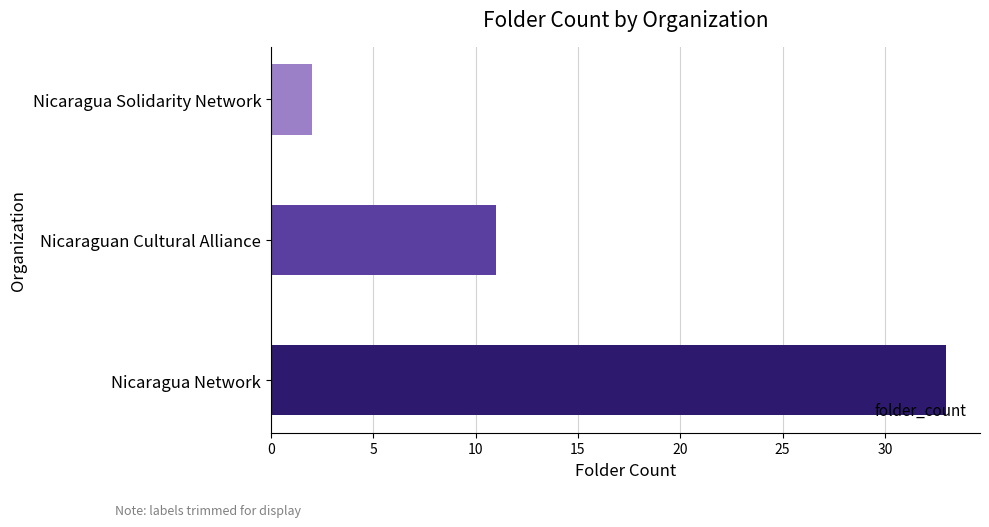

Is it true that the value at Nicaragua Network is 57?

False